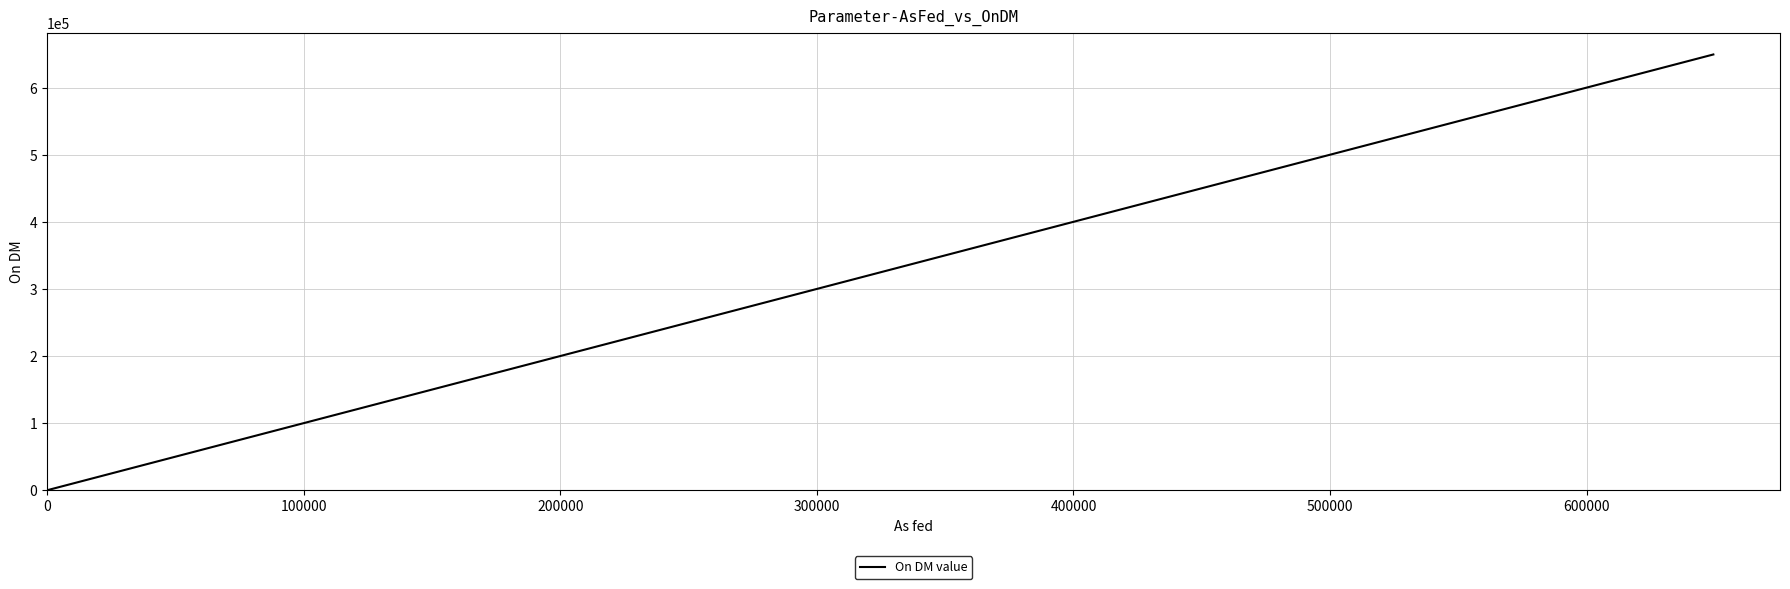

The value at 12 is 161. True or false?

False